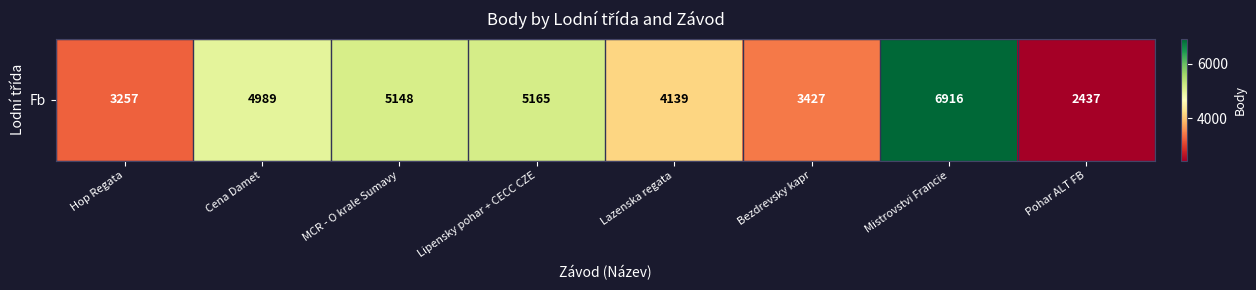

The value at MCR - O krale Sumavy is 5148. True or false?

True